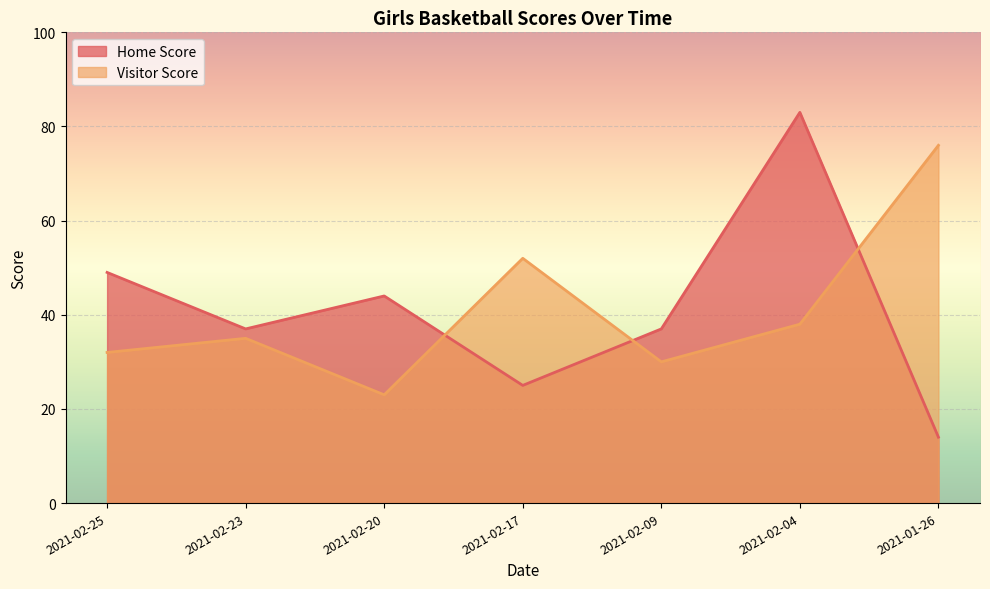

What is the minimum value shown in the chart?

14